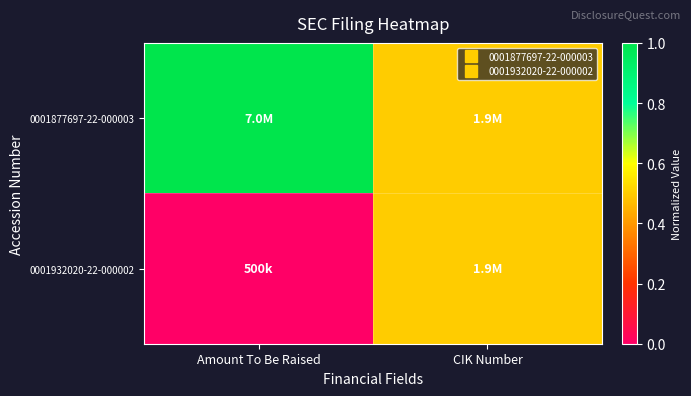

Reading left to right, transcribe all the data shown in this chart.

0001877697-22-000003: Amount To Be Raised=1.0	CIK Number=0.5
0001932020-22-000002: Amount To Be Raised=0.0	CIK Number=0.5